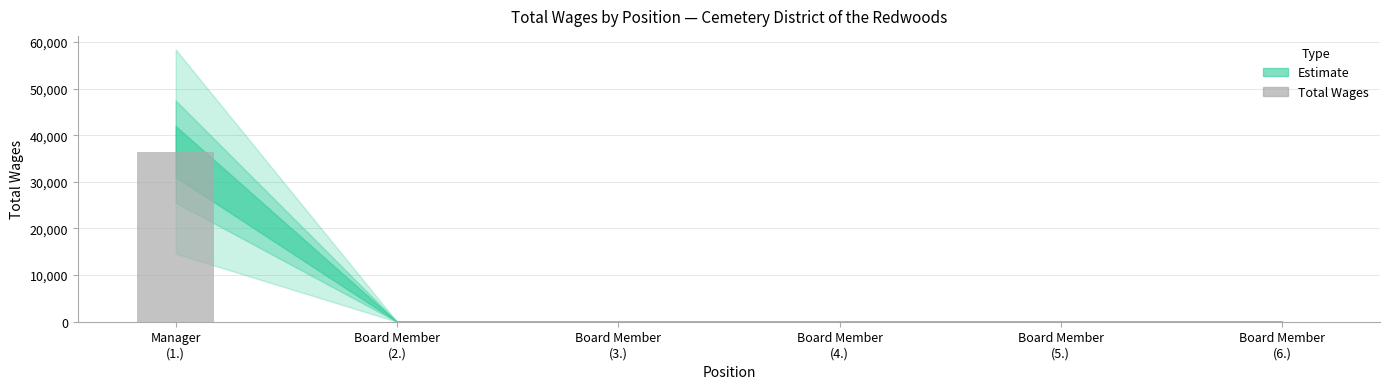

What is the greatest value displayed?

36500